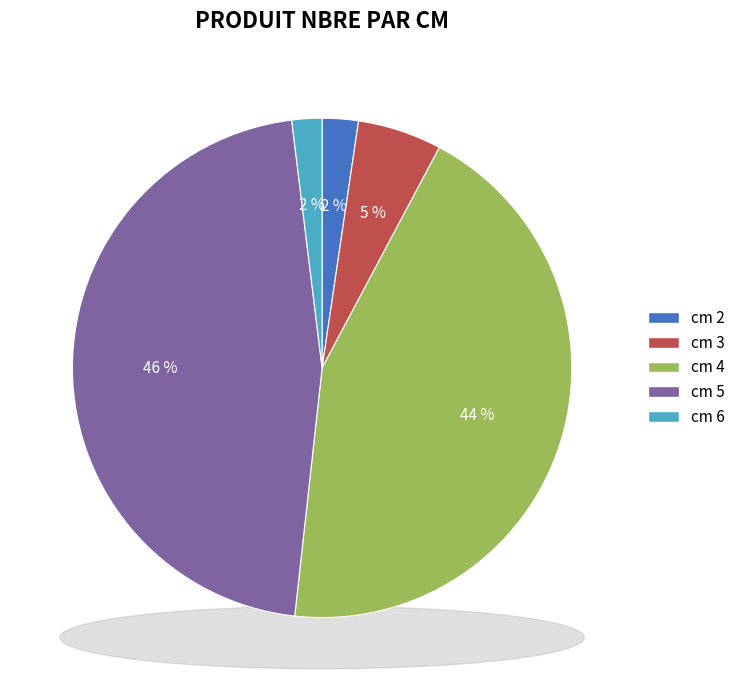

To the nearest percent, what is the combined percentage of 2 and 3?

8%